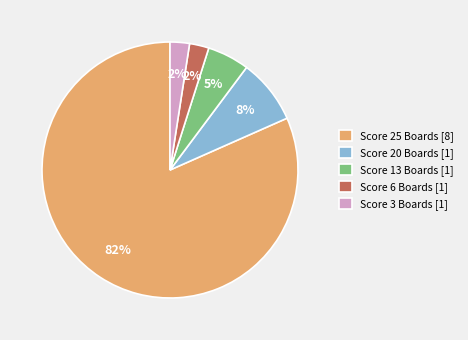

Is it true that Score 3 Boards [1] is 11% of the pie?

False